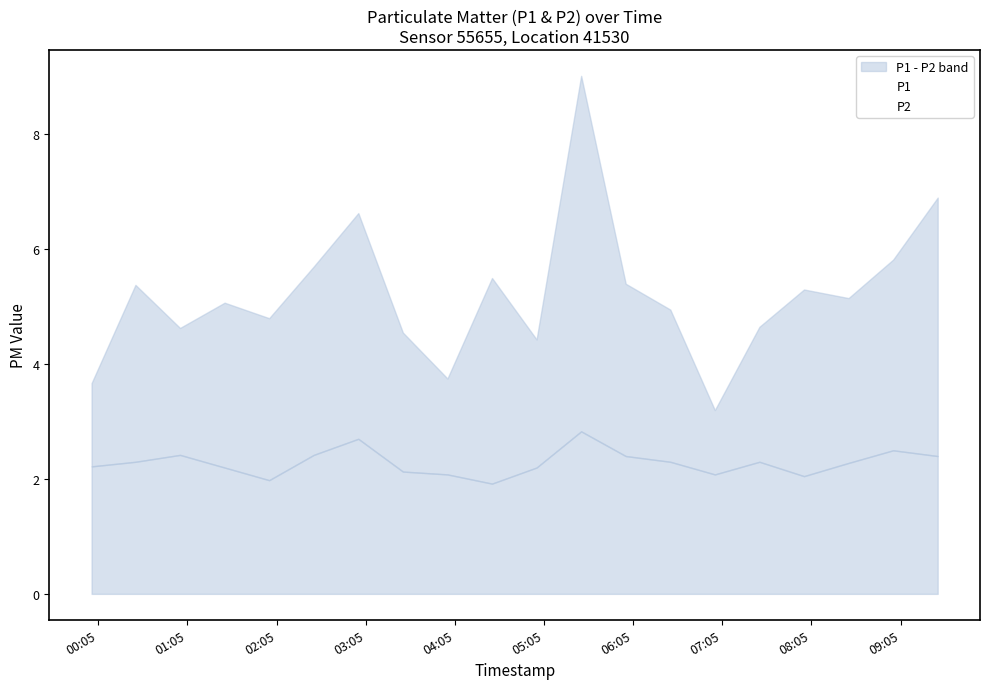

At how many categories does at least one series exceed 5?

11